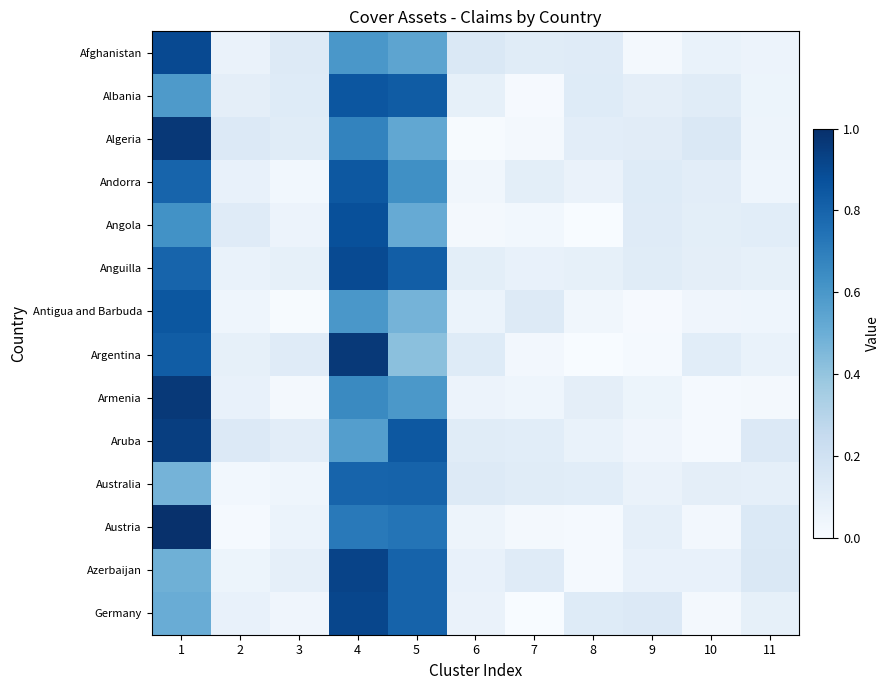

At how many categories does at least one series exceed 0?

11